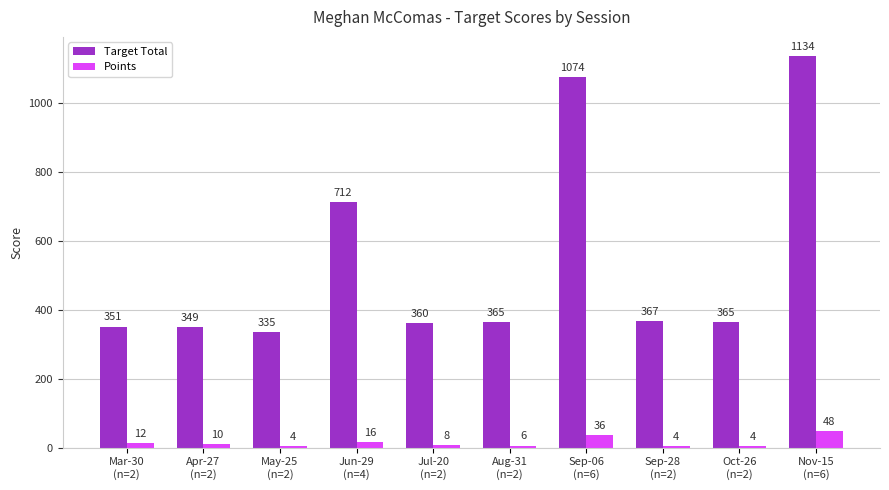

Rank the series by their maximum value, from lowest to highest.

Points, Target Total